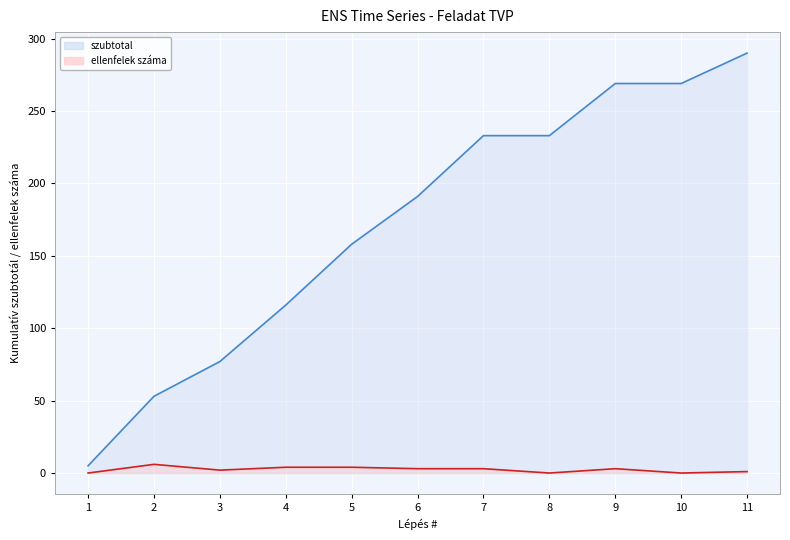

Rank the series by their maximum value, from highest to lowest.

szubtotal, ellenfelek_szama